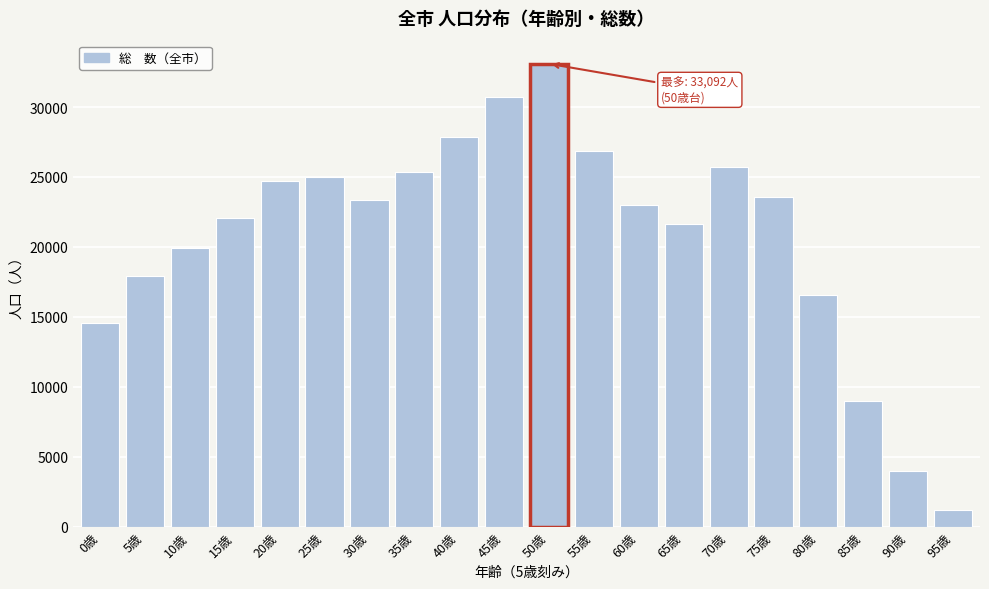

Reading right to left, transcribe all the data shown in this chart.

95歳=1201	90歳=3956	85歳=8977	80歳=16588	75歳=23568	70歳=25688	65歳=21631	60歳=22982	55歳=26844	50歳=33092	45歳=30685	40歳=27825	35歳=25391	30歳=23339	25歳=25005	20歳=24739	15歳=22075	10歳=19897	5歳=17901	0歳=14594